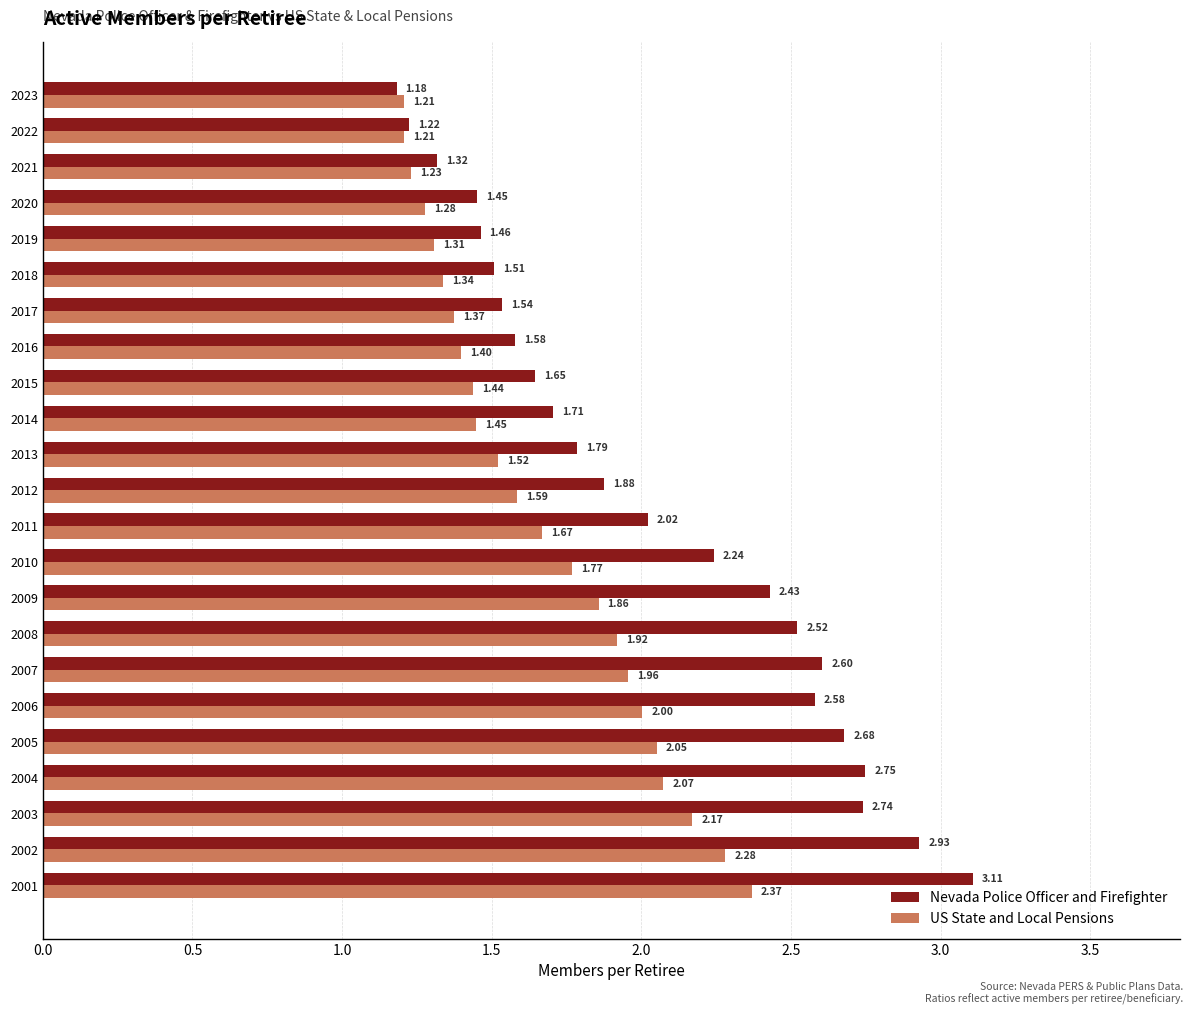

Rank the series by their average value, from lowest to highest.

US State and Local Pensions, Nevada Police Officer and Firefighter